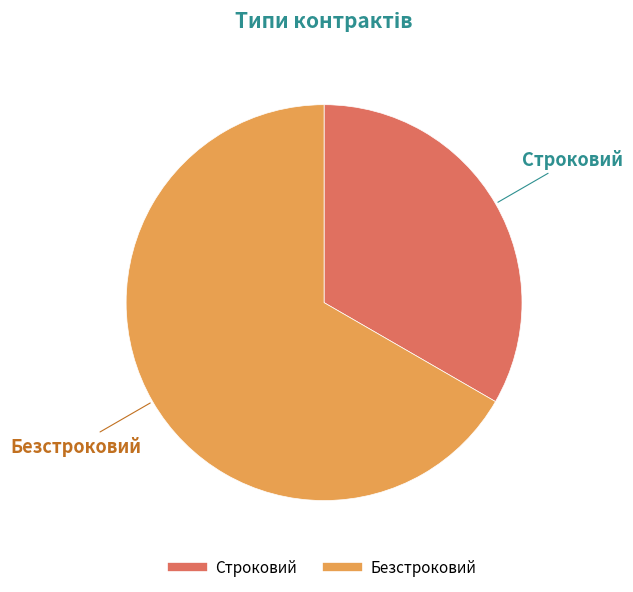

Which slice is the smallest?

Строковий